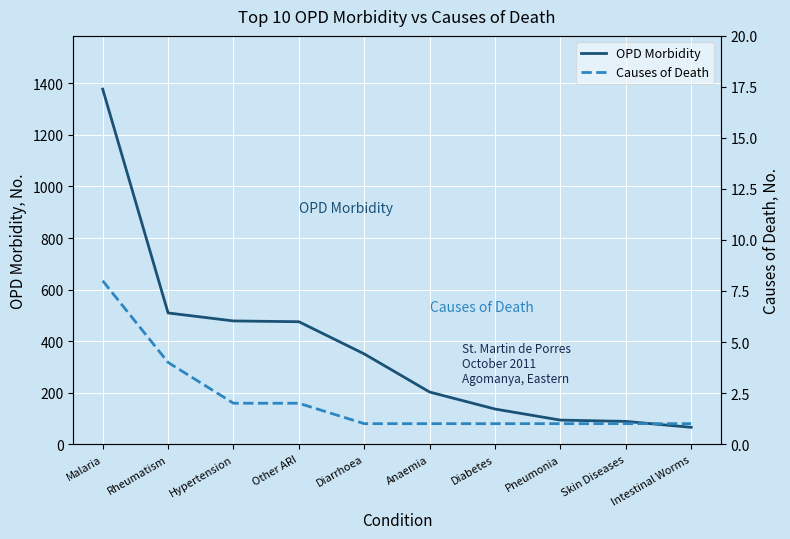

Which category has the highest value in the Causes of Death series?

Malaria